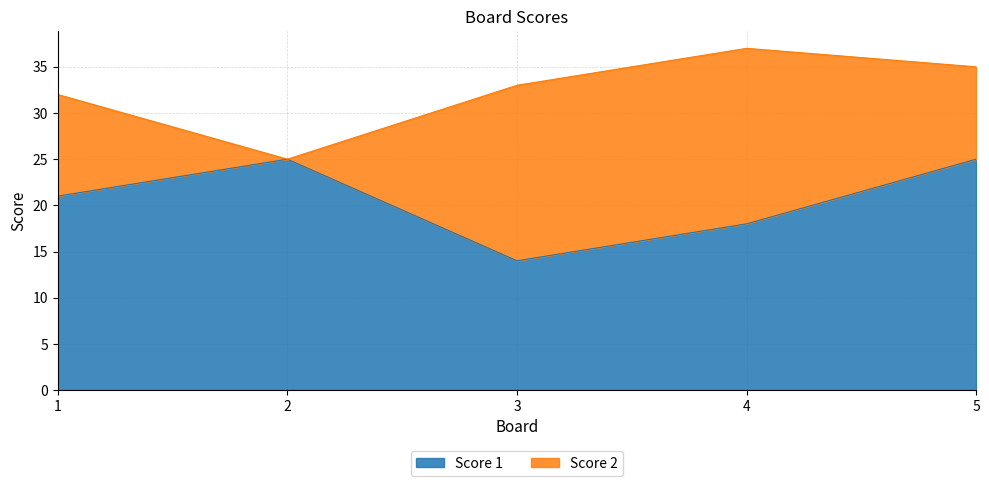

At which category does the chart reach its minimum across all series?

3